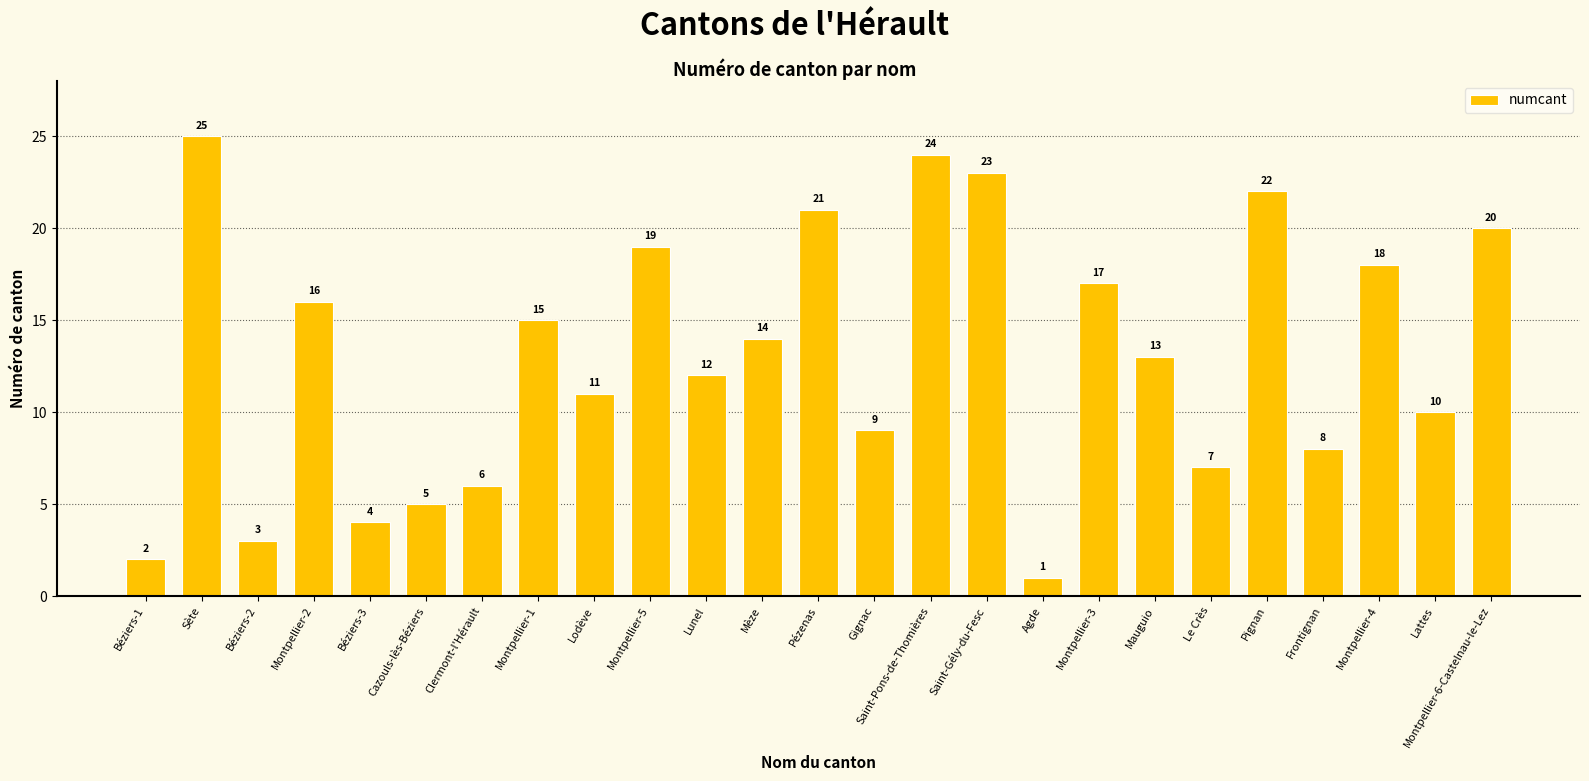

What is the change in value from Saint-Gély-du-Fesc to Lattes?

-13